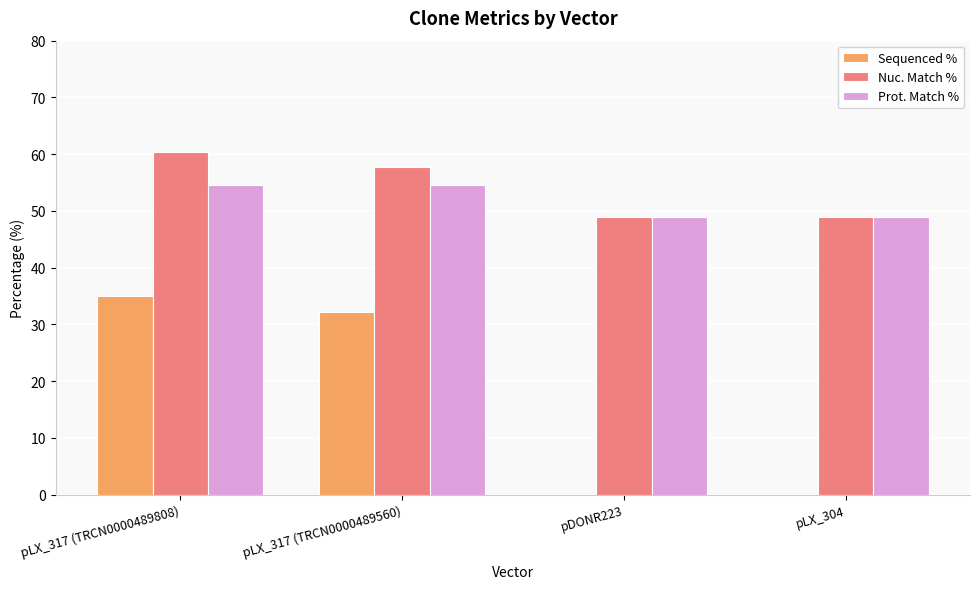

What is the total value across all series at pLX_304?

97.9